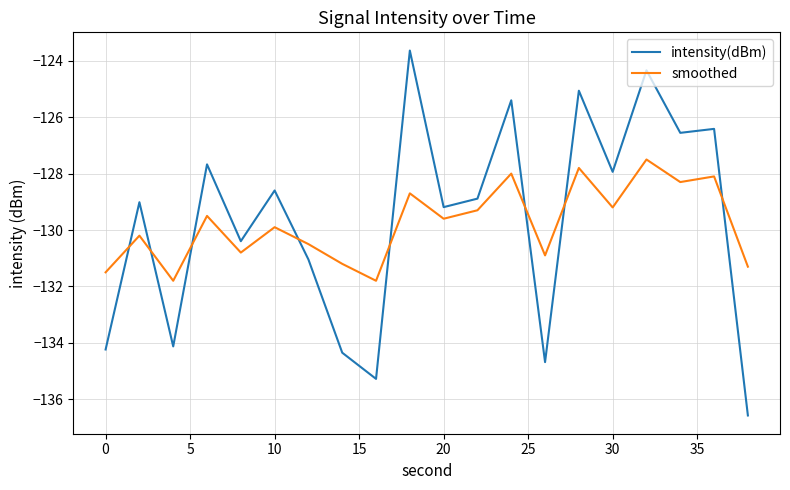

How many times do smoothed and intensity(dBm) cross each other?

8